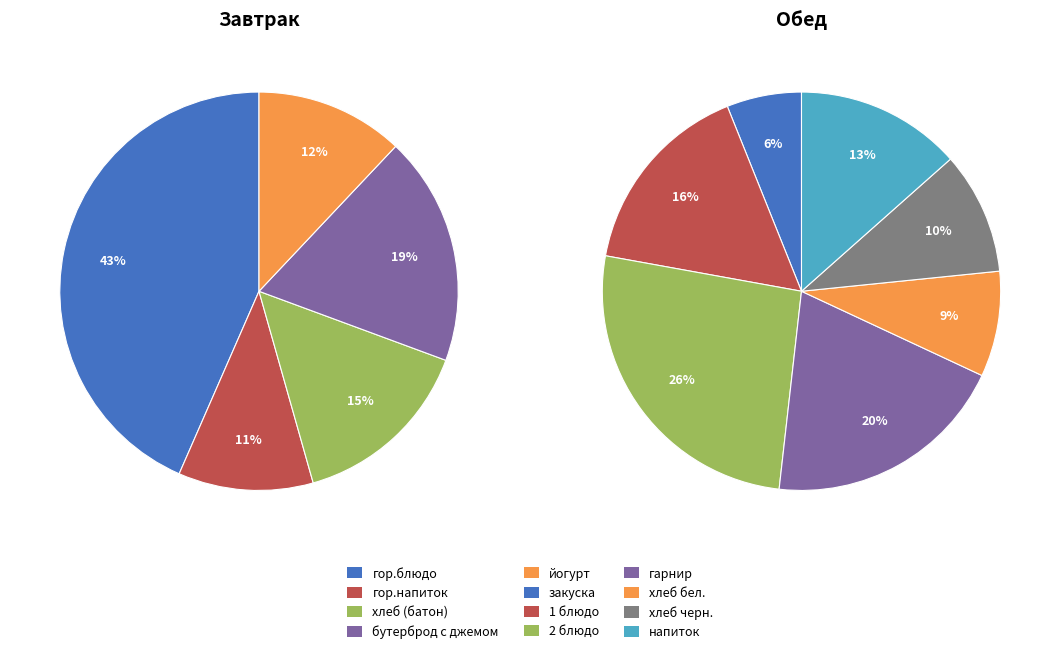

How many segments does this pie chart have?

12